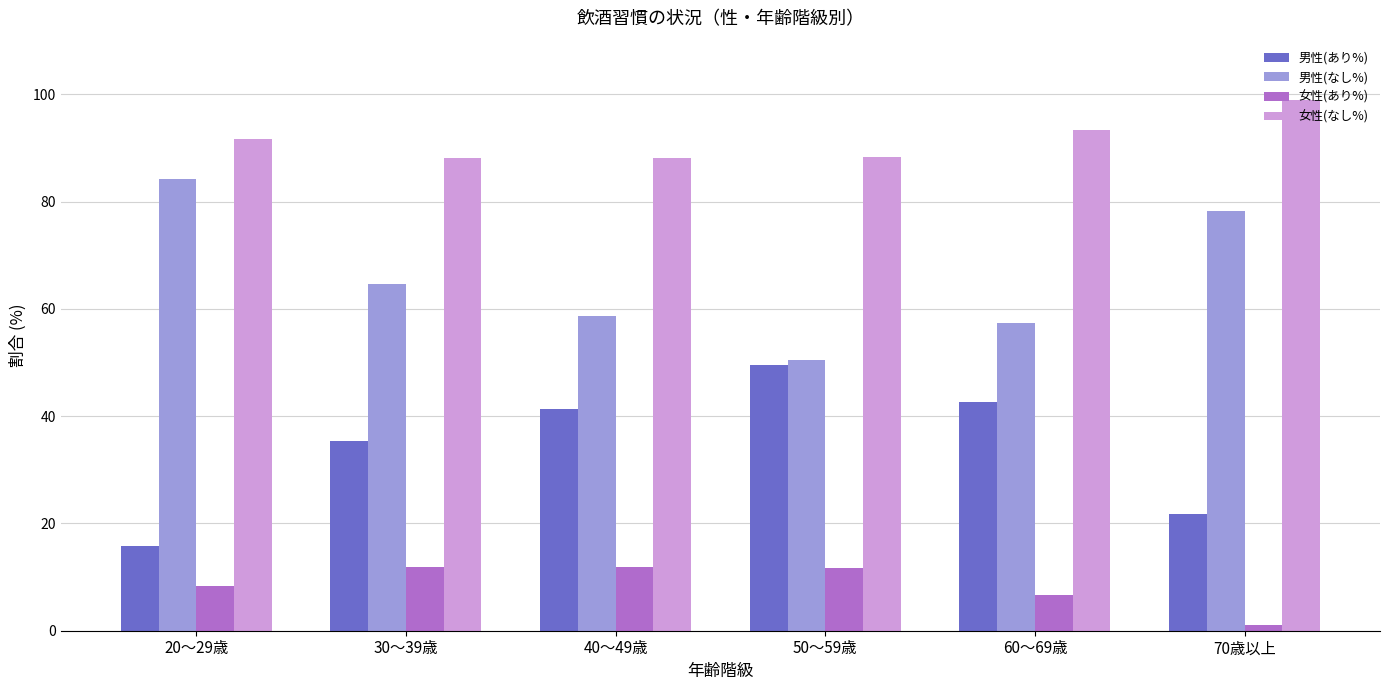

What is the smallest value displayed?

1.1